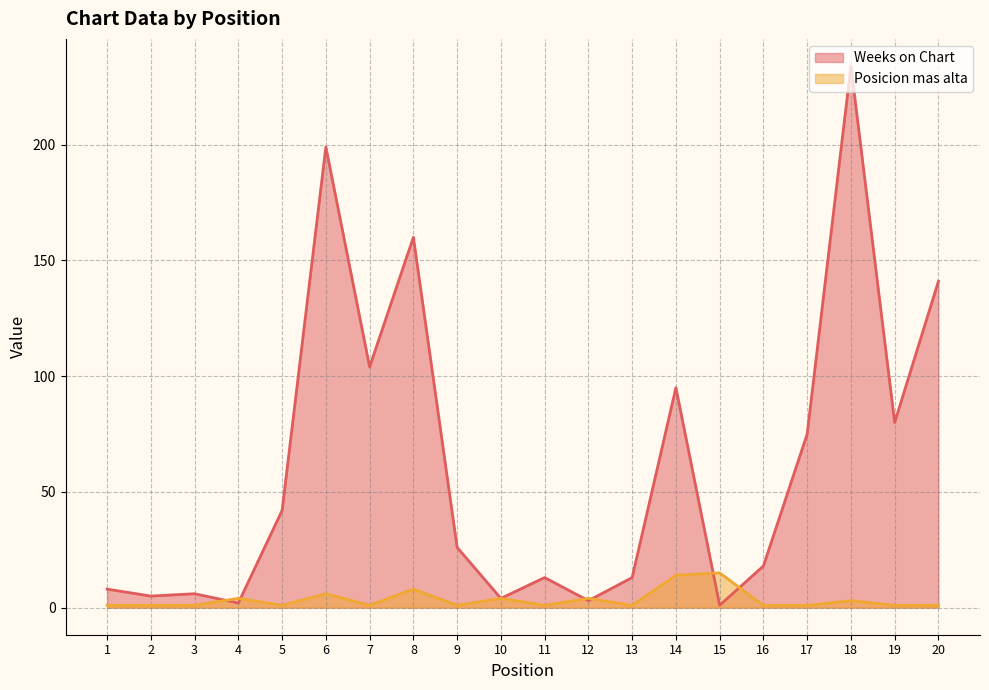

How many values in the Posicion mas alta series exceed 1?

8